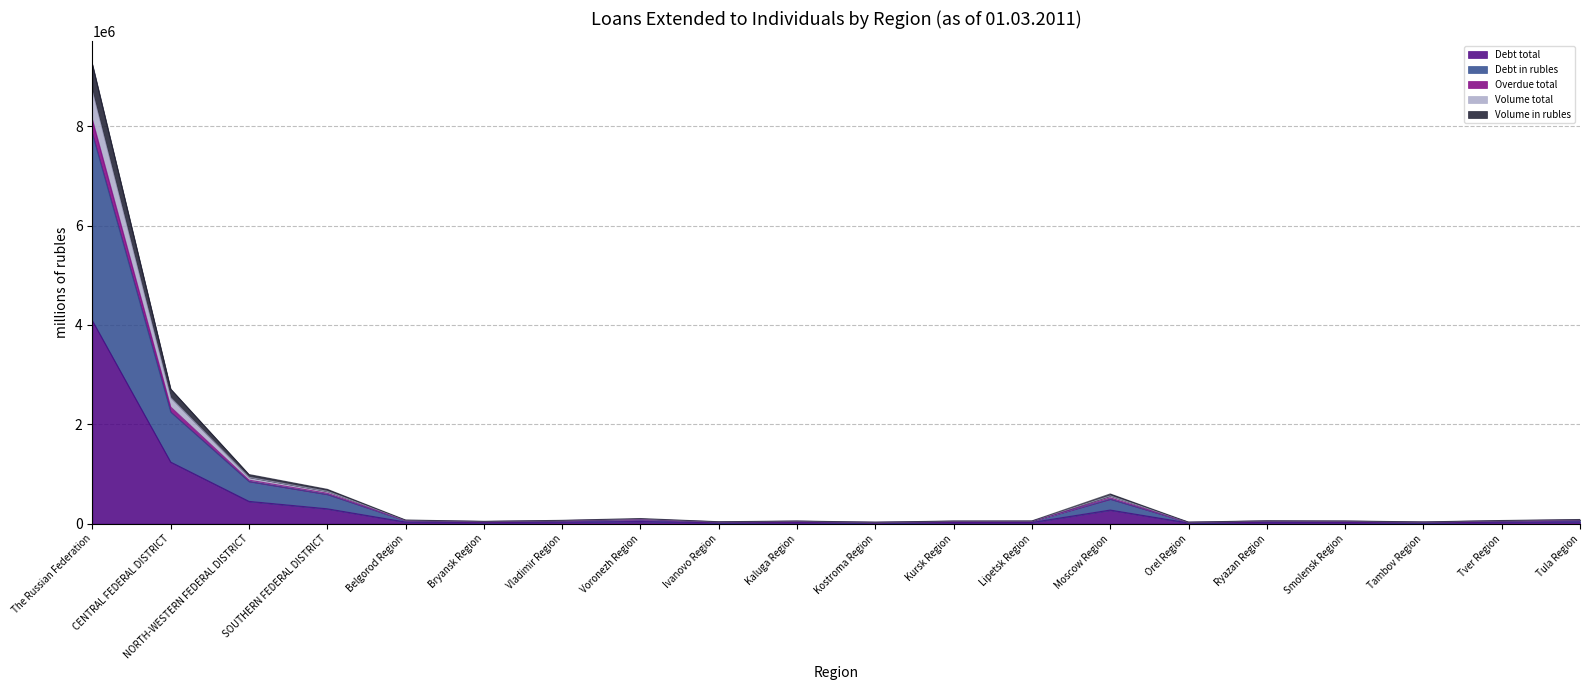

Is it true that Volume in rubles equals 19451 at Vladimir Region?

False